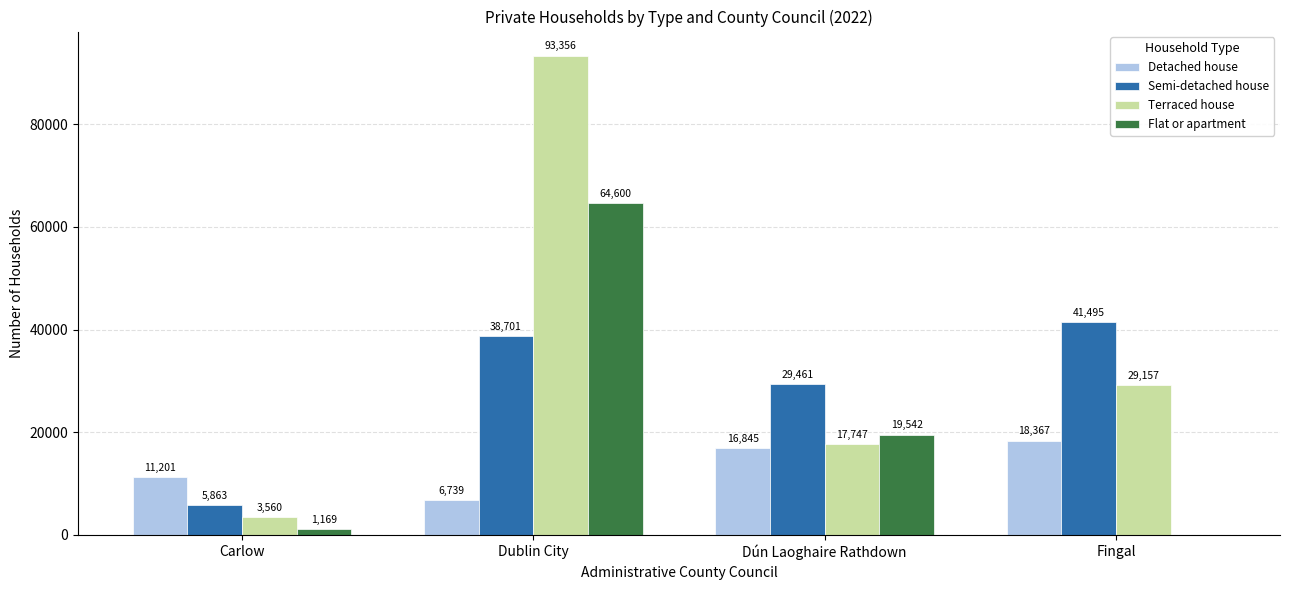

Where does the Flat or apartment series first go above 19542?

Dublin City